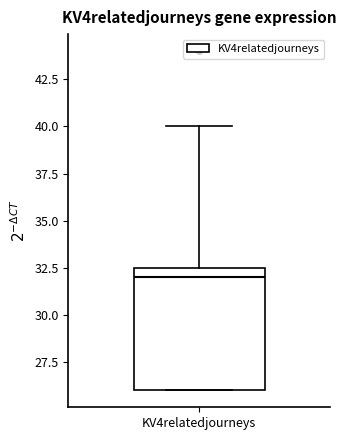

Where does the median line of the box for KV4relatedjourneys sit on the y-axis? The values are not printed on the chart, so give them approximately, as read against the axis.

32.0